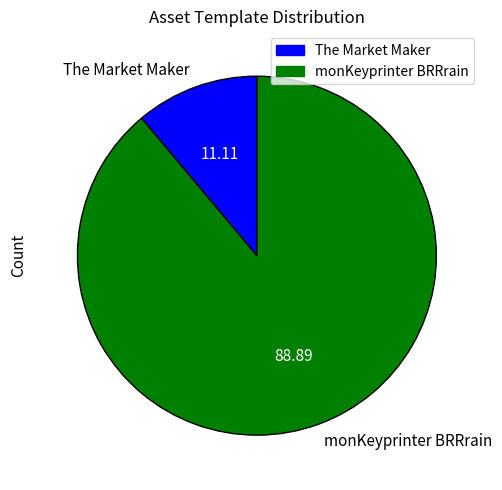

Combined, do monKeyprinter BRRrain and The Market Maker account for over 50%?

Yes